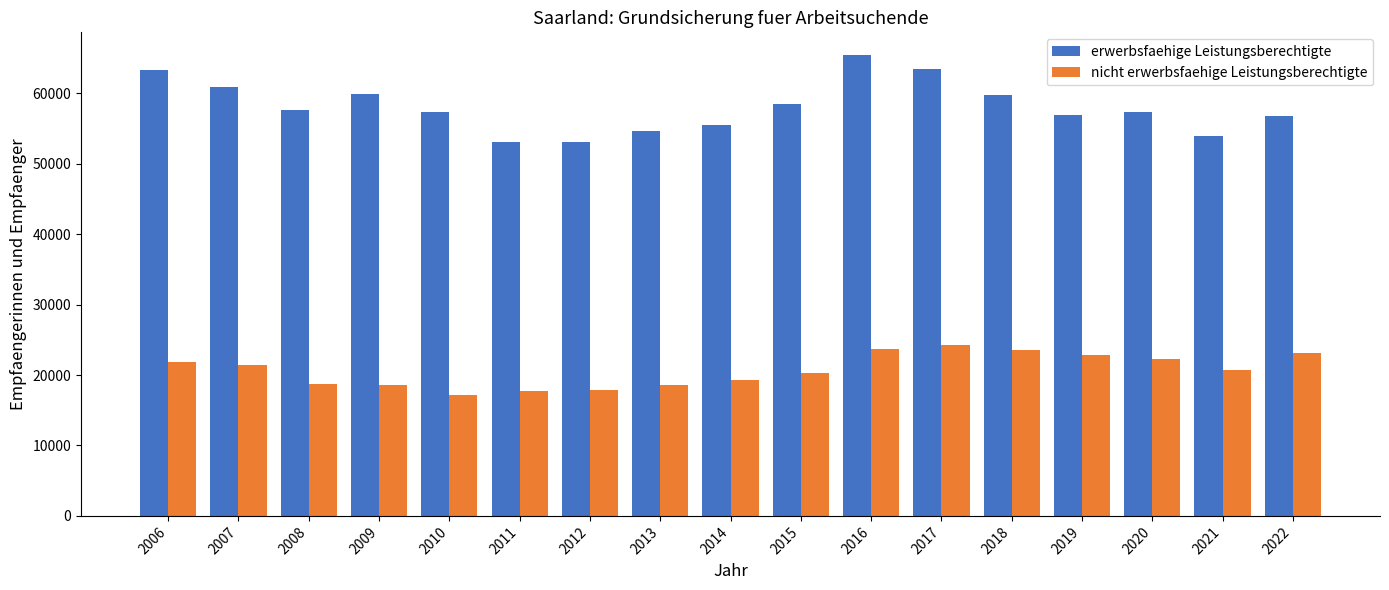

What are all the series names shown in the legend?

erwerbsfaehige Leistungsberechtigte, nicht erwerbsfaehige Leistungsberechtigte